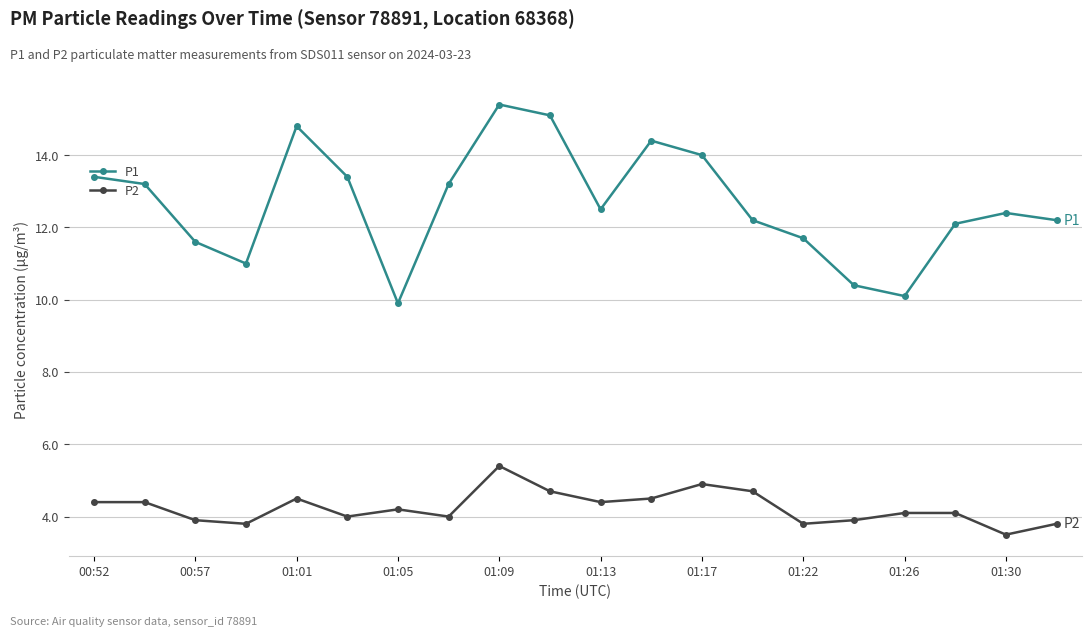

What is the value of the P2 point at the 19th from the left?

3.5